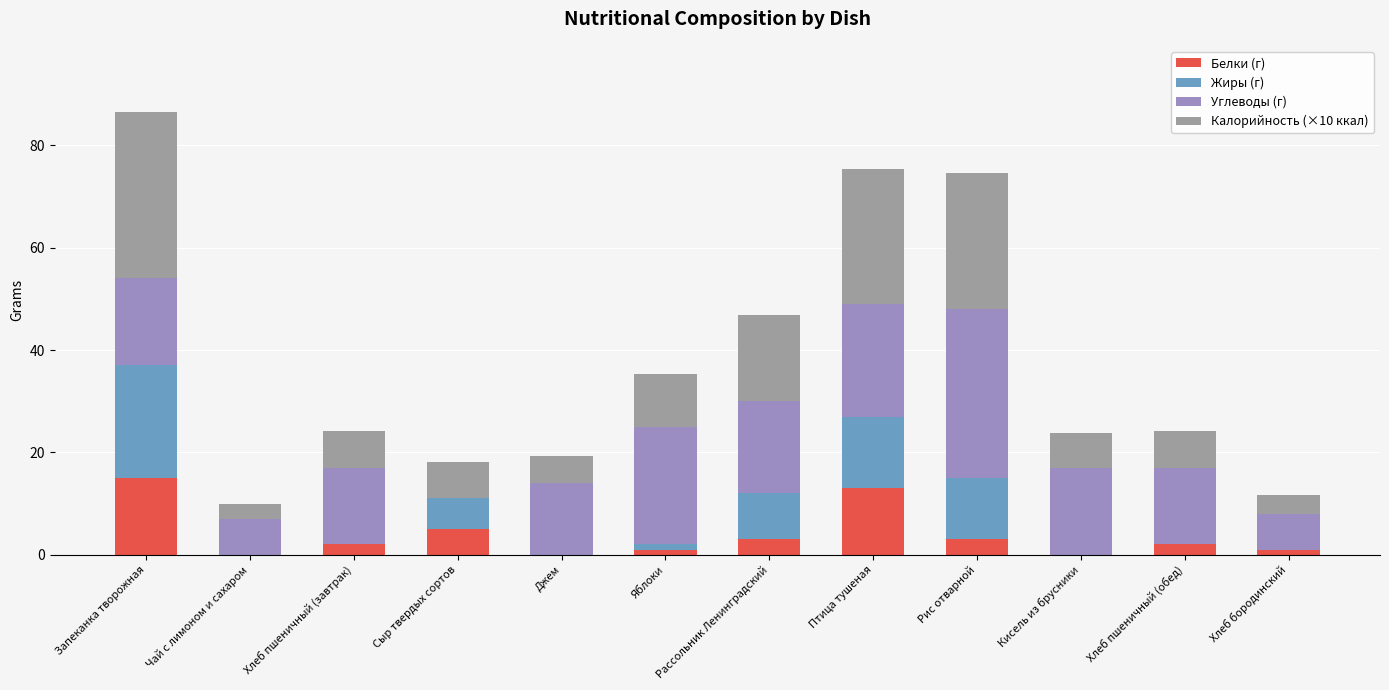

Count the number of data series in this chart.

4